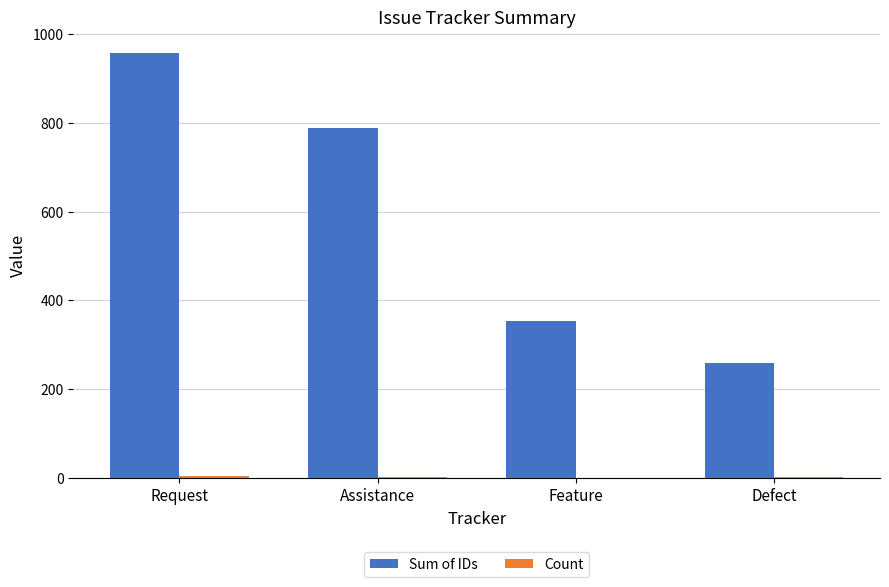

Are the bars grouped side by side (vs. stacked)?

Yes